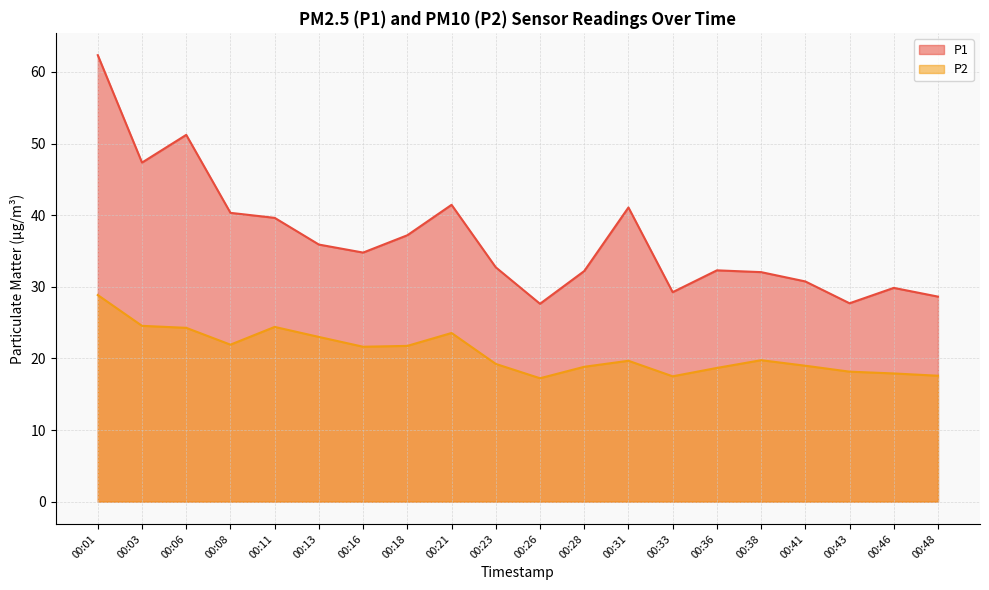

How many lines are shown in the chart?

2